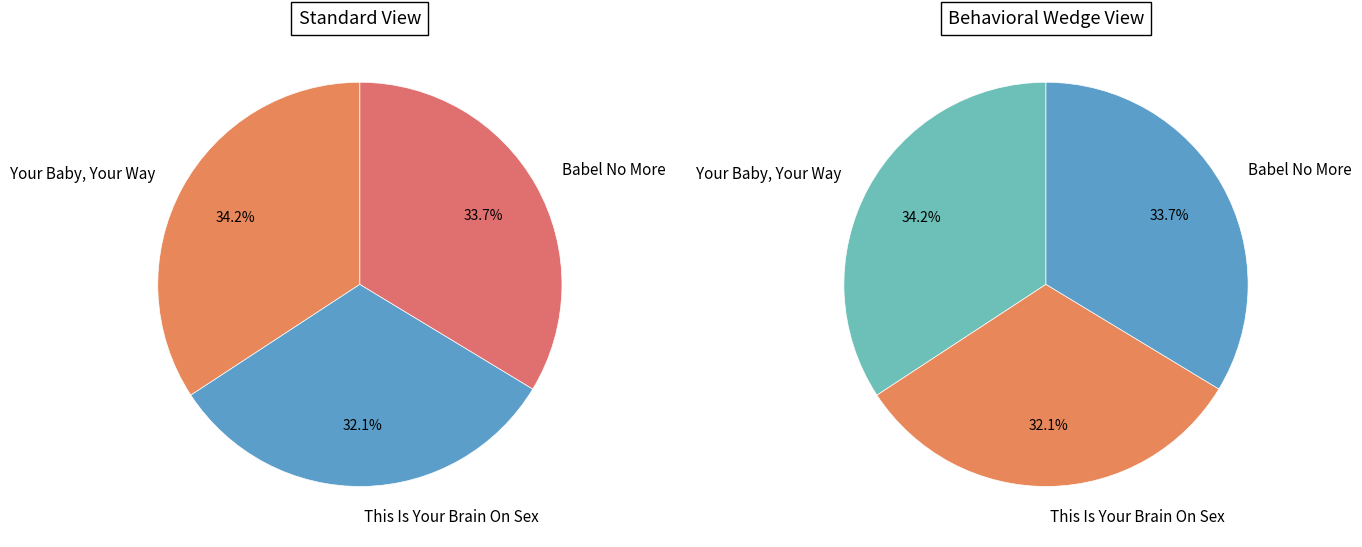

How many slices are in this pie chart?

3